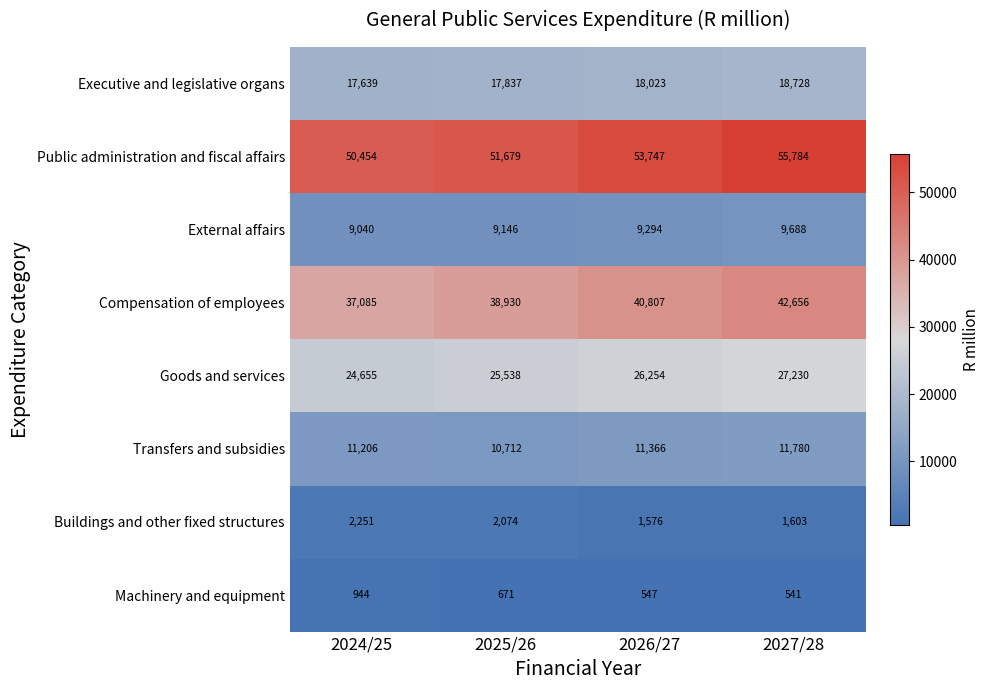

Which series changed the most between 2026/27 and 2027/28?

Public administration and fiscal affairs